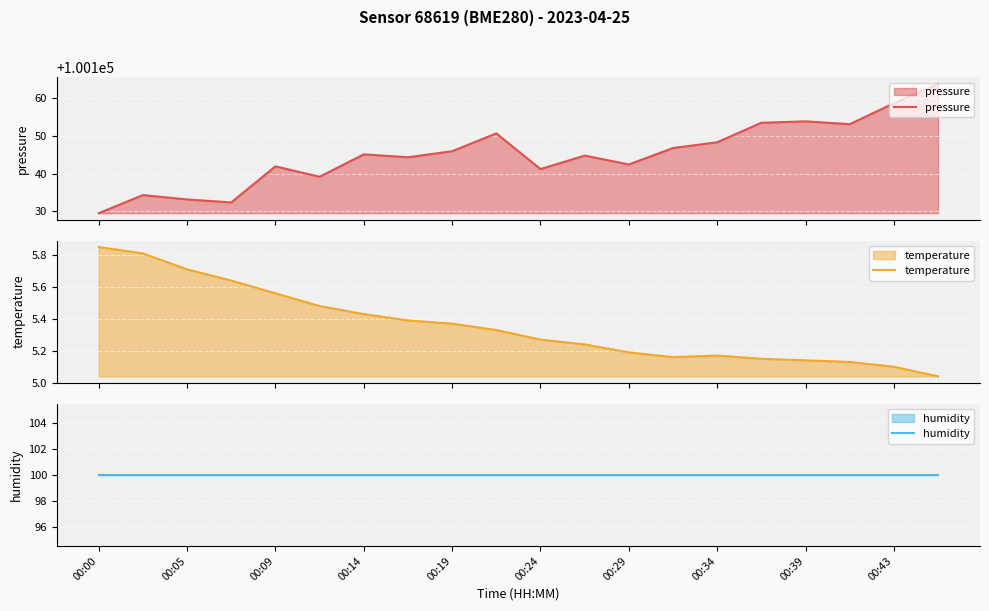

Which series has the largest range (max minus min)?

pressure